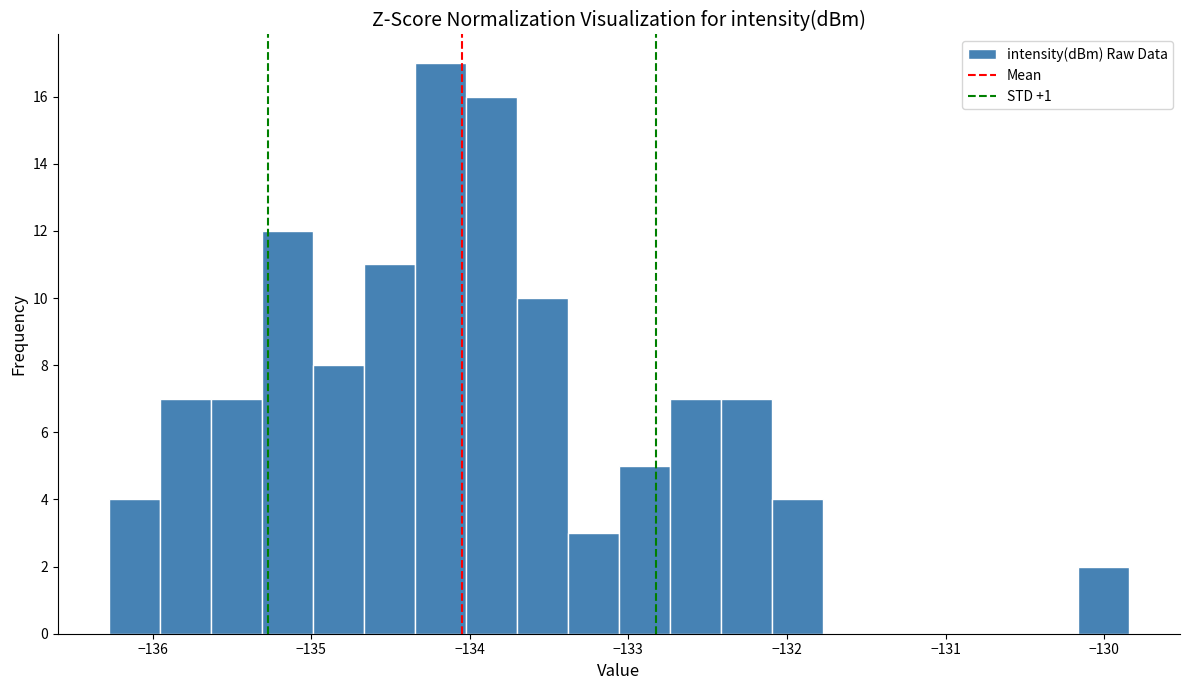

Read against the x-axis, roughly where is the centre of the tallest bar?

-134.2